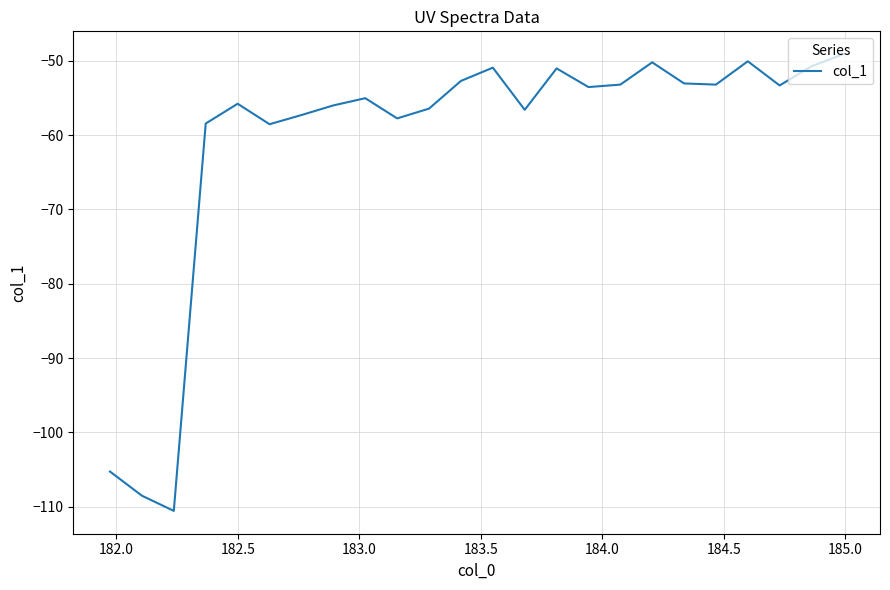

What is the maximum value shown in the chart?

-49.1